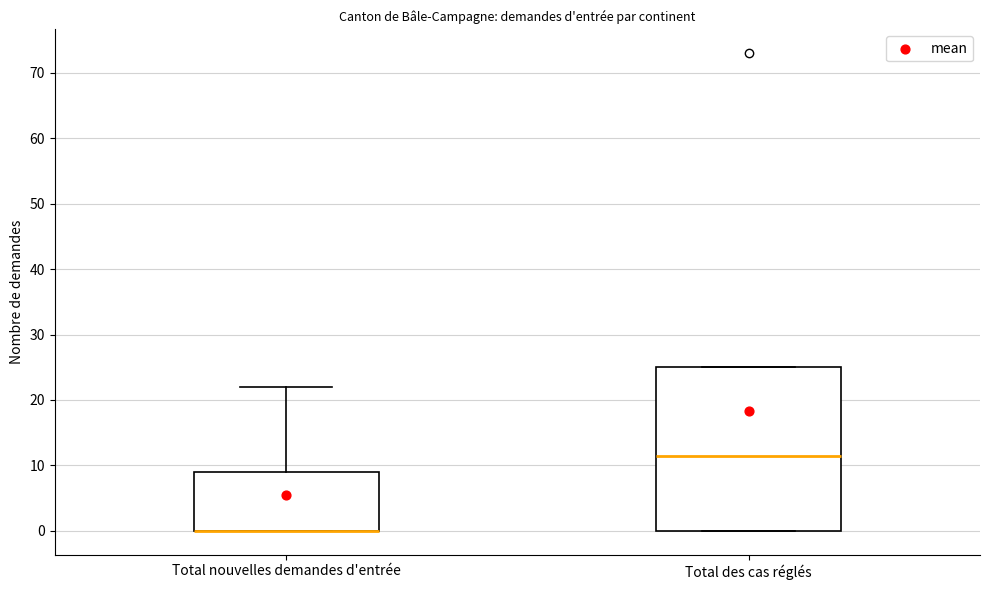

Reading left to right, transcribe this box plot: for each box, give where its median line is, the range the box spans, and where its two whiskers end, as read against the y-axis. The values are not printed on the chart, so give them approximately, as read against the axis.

Total nouvelles demandes d'entrée: median 0 (drawn on the box's lower edge), box 0 to 9, whiskers 0 to 22
Total des cas réglés: median 12, box 0 to 25, whiskers 0 to 25